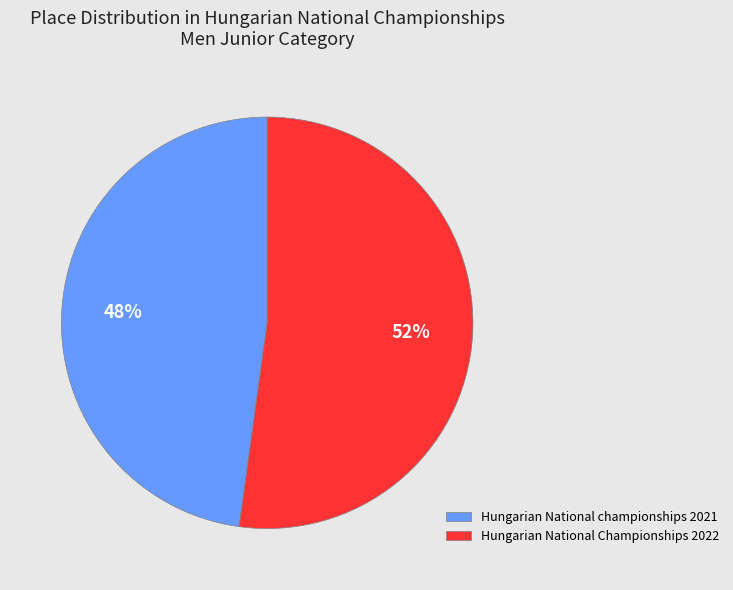

Do Hungarian National championships 2021 and Hungarian National Championships 2022 together represent more than half of the pie?

Yes